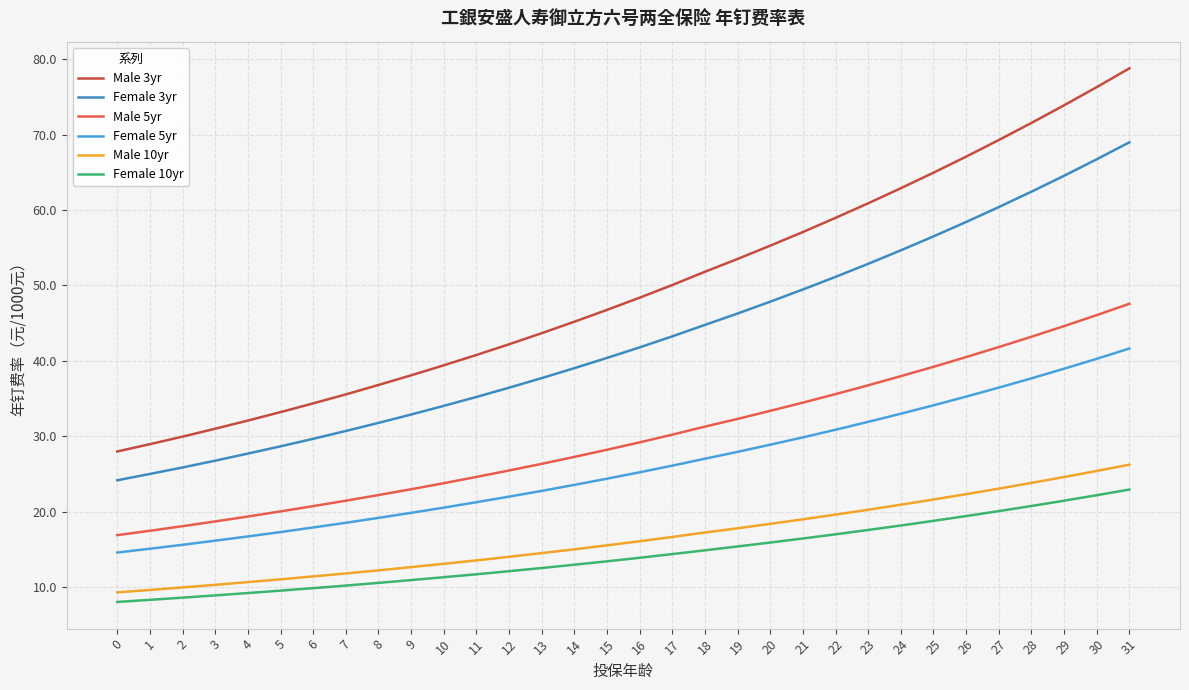

How many lines are shown in the chart?

6